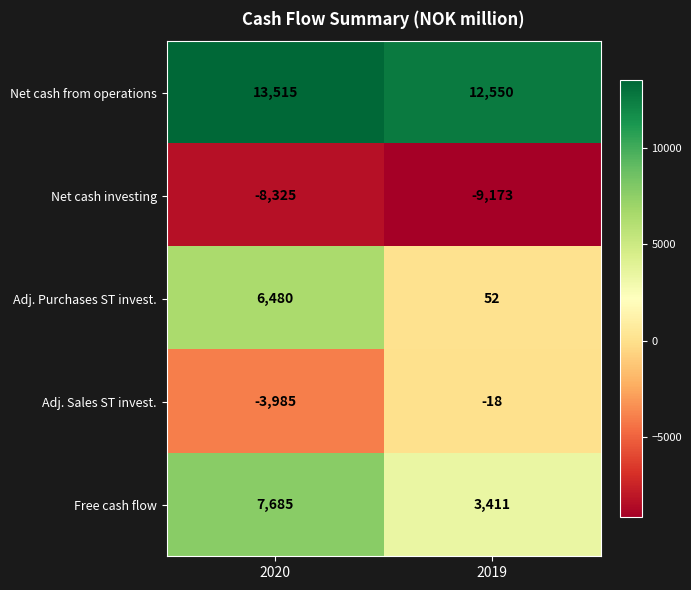

Reading left to right, transcribe all the data shown in this chart.

Net cash from operations: 13515	12550
Net cash investing: -8325	-9173
Adj. Purchases ST invest.: 6480	52
Adj. Sales ST invest.: -3985	-18
Free cash flow: 7685	3411